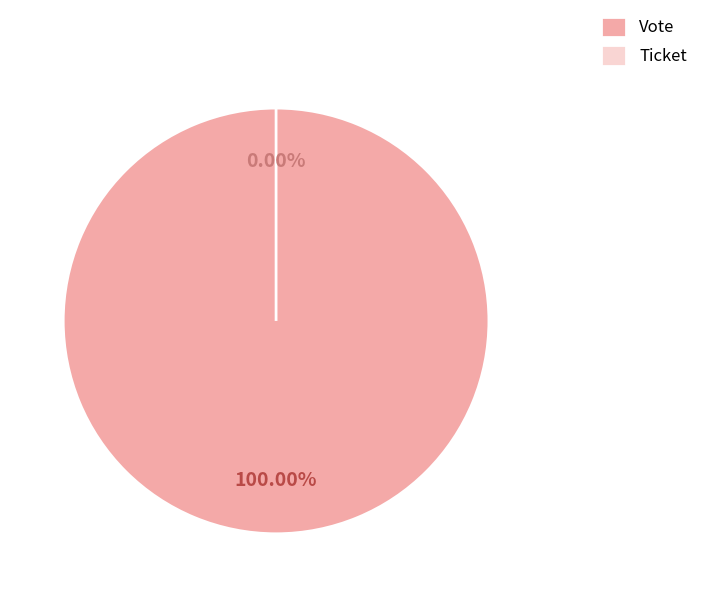

To the nearest percent, what is the difference between the largest and smallest slice percentages?

100%